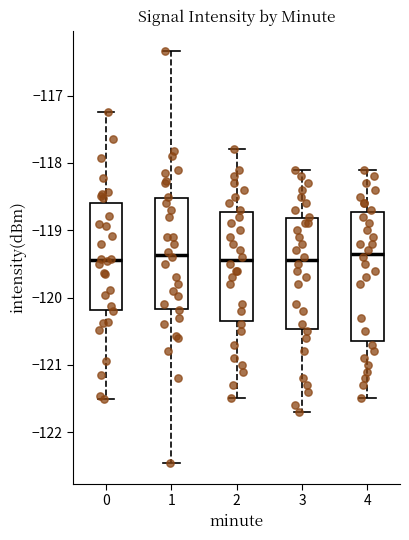

Where is the upper edge of the box at x = 3 on the y-axis? The values are not printed on the chart, so give them approximately, as read against the axis.

-118.8